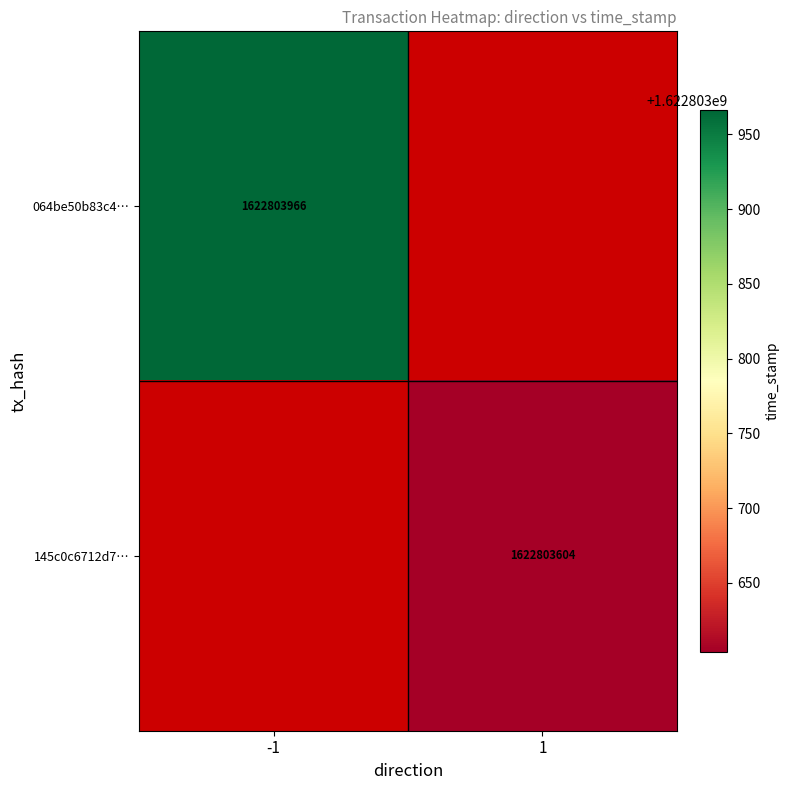

The value of 064be50b83c4… at -1 is 1622803966. True or false?

True